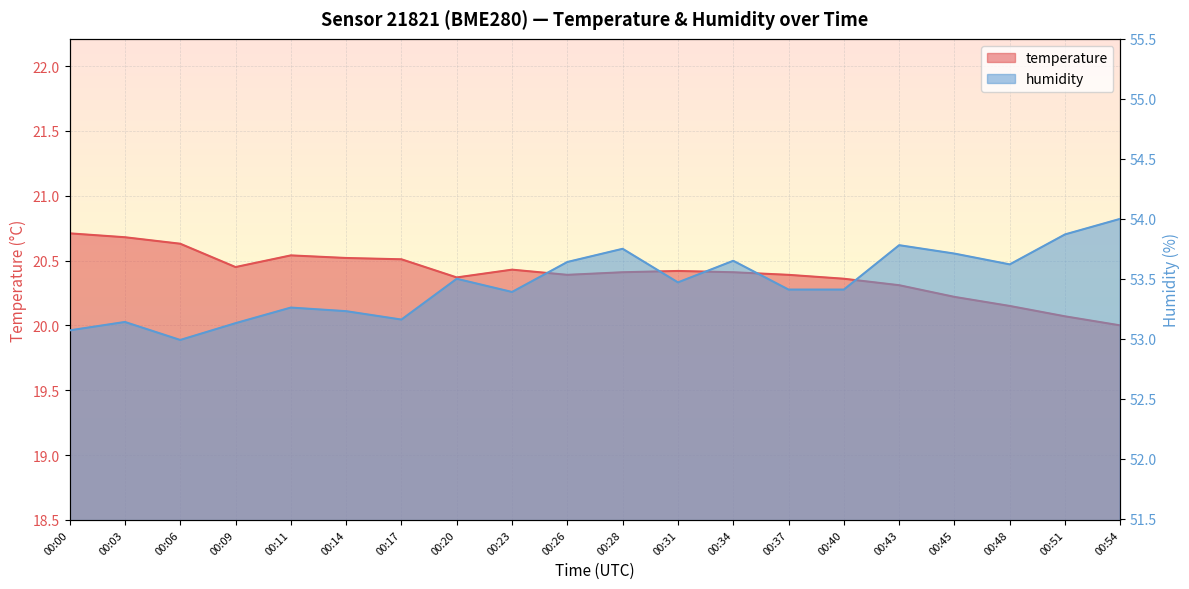

How many series are shown in this chart?

2